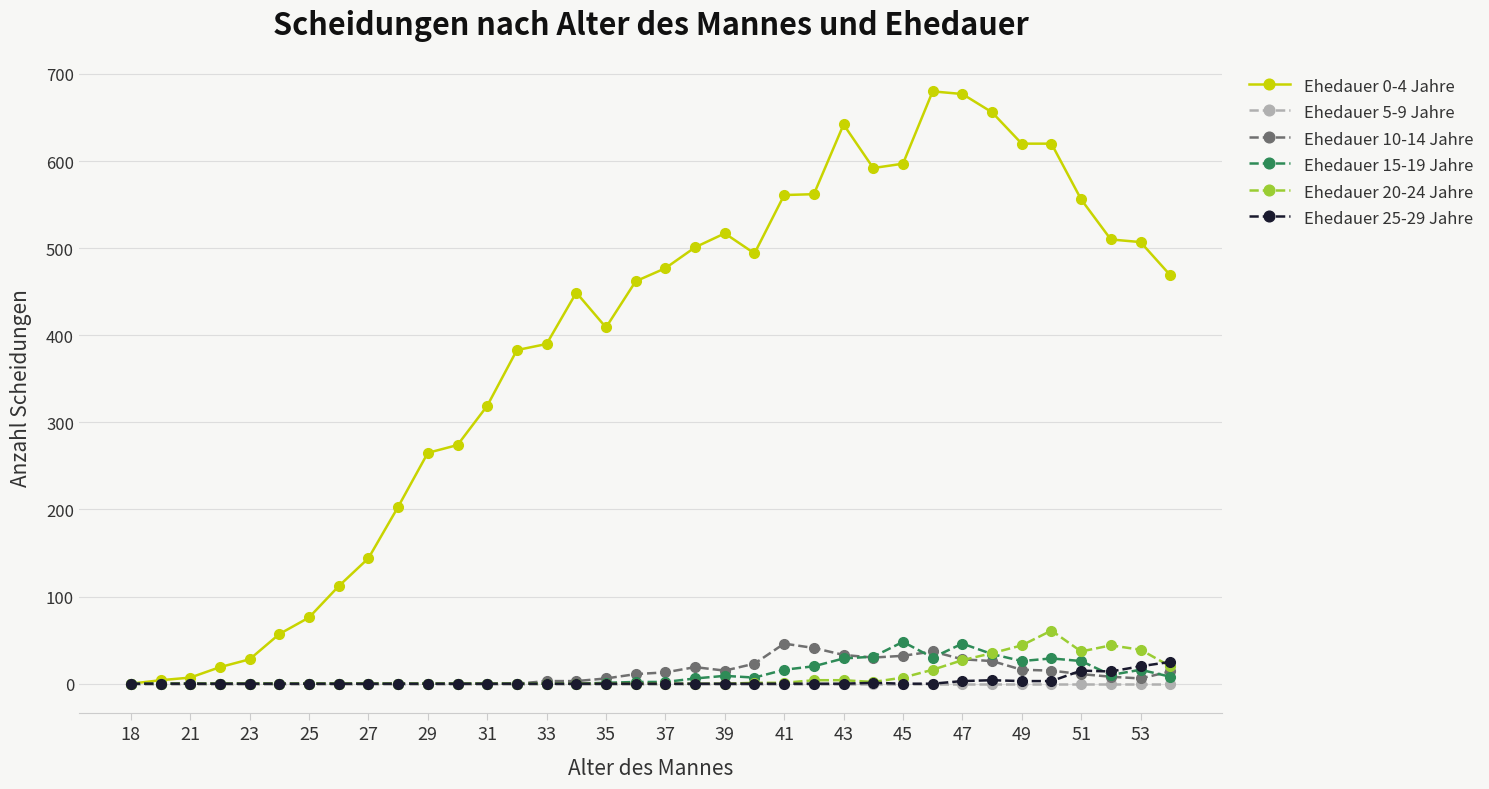

True or false: Ehedauer 10-14 Jahre and Ehedauer 25-29 Jahre cross at least once.

True